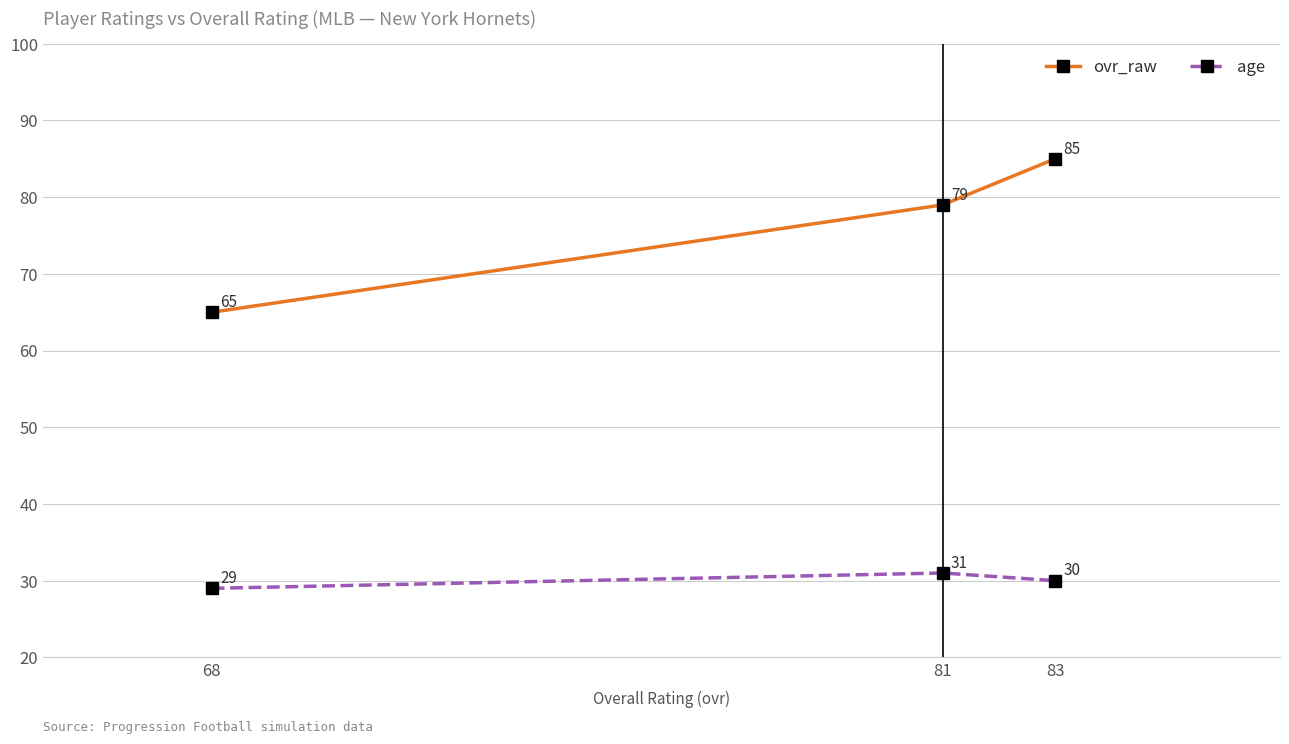

What is the difference between the maximum and minimum values in the ovr_raw series?

20